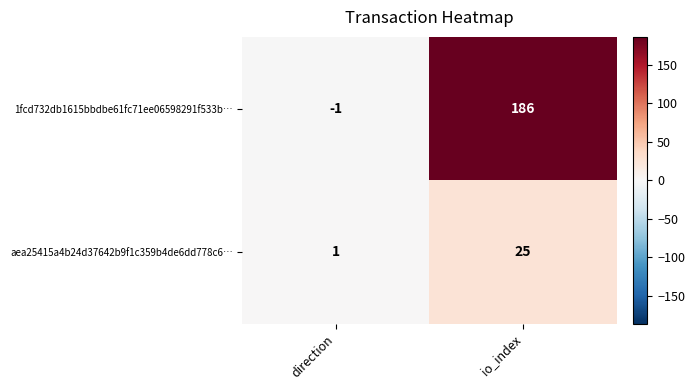

Reading right to left, what are all the values shown in this chart?

1fcd732db1615bbdbe61fc71ee06598291f533b…: 186	-1
aea25415a4b24d37642b9f1c359b4de6dd778c6…: 25	1